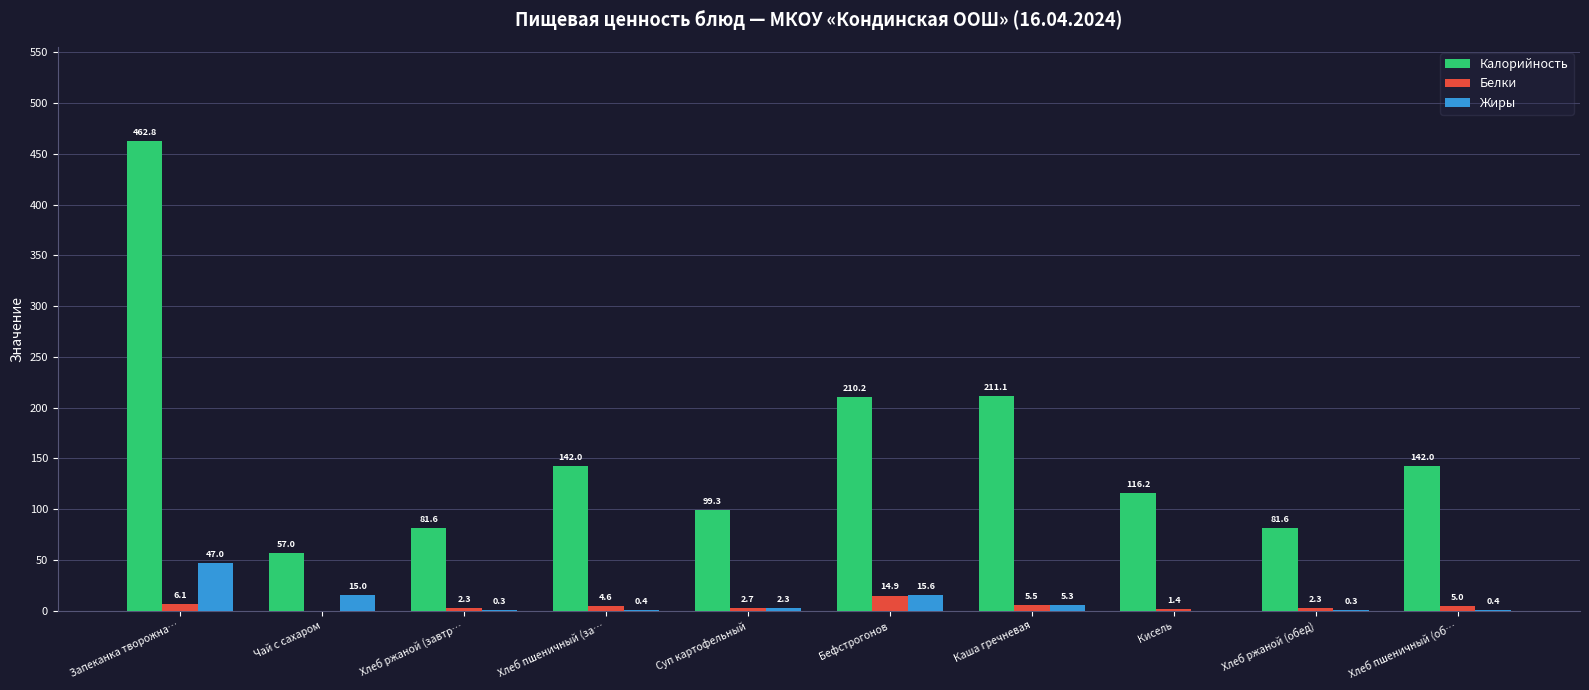

Reading right to left, extract all data points from this chart.

Калорийность: 142.0	81.6	116.2	211.1	210.2	99.3	142.0	81.6	57.0	462.8
Белки: 5.0	2.3	1.4	5.5	14.9	2.7	4.6	2.3	0.0	6.1
Жиры: 0.4	0.3	0.0	5.3	15.6	2.3	0.4	0.3	15.0	47.0